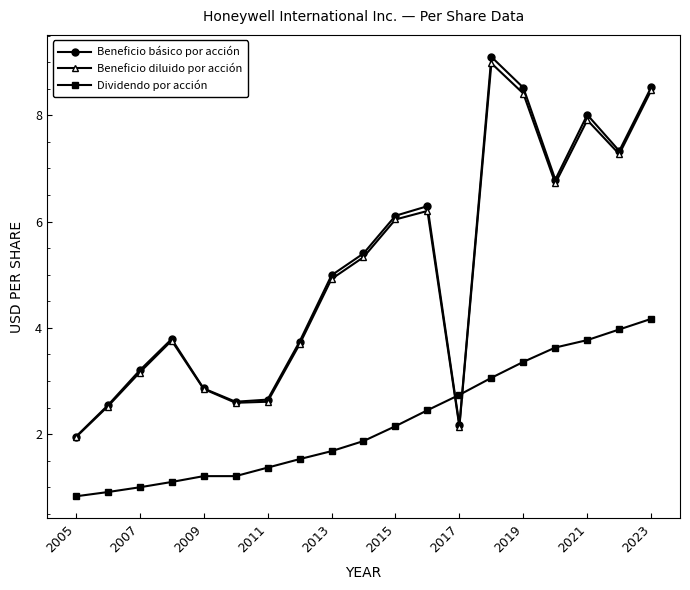

What is the value of the Beneficio diluido por acción point at the 19th from the left?

8.5